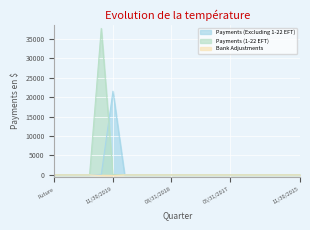

True or false: Payments (1-22 EFT) has more than 2 interior local peaks.

False